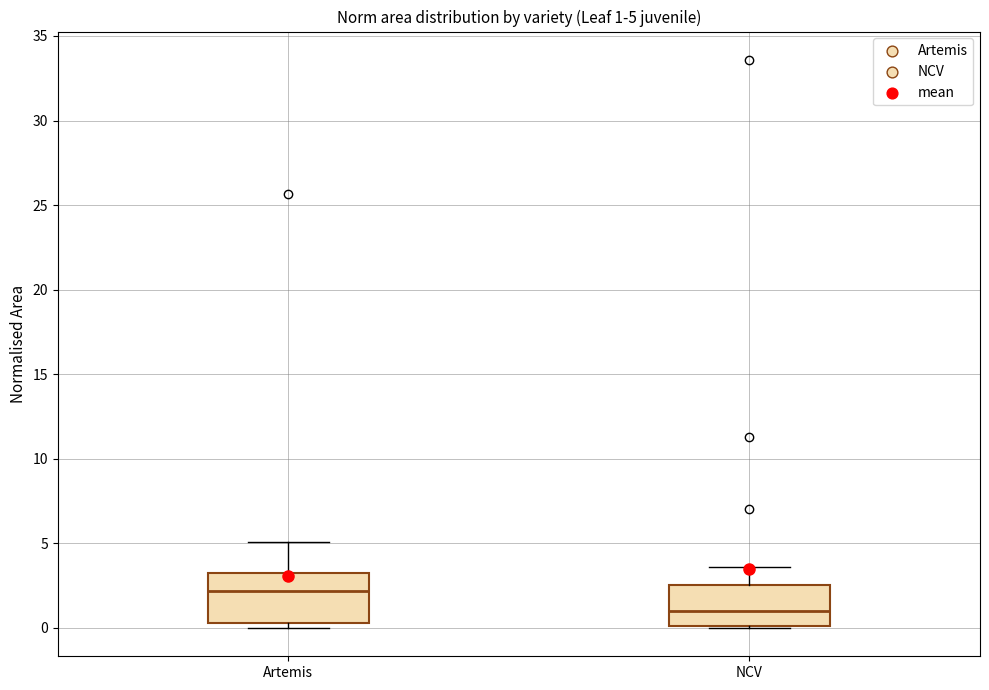

Which box's median line is the highest?

Artemis